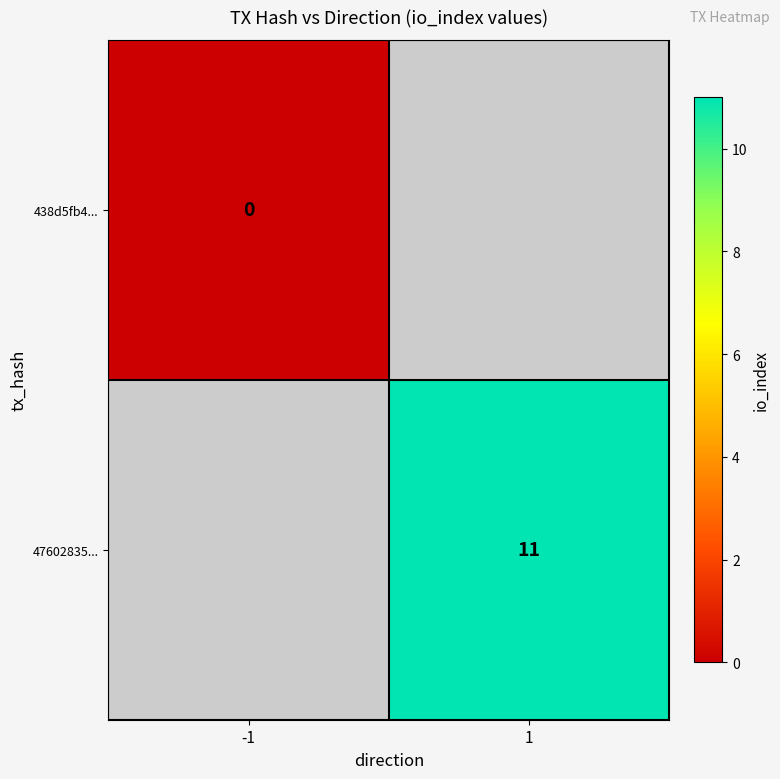

True or false: 47602835... has a value of 11 at 1.

True